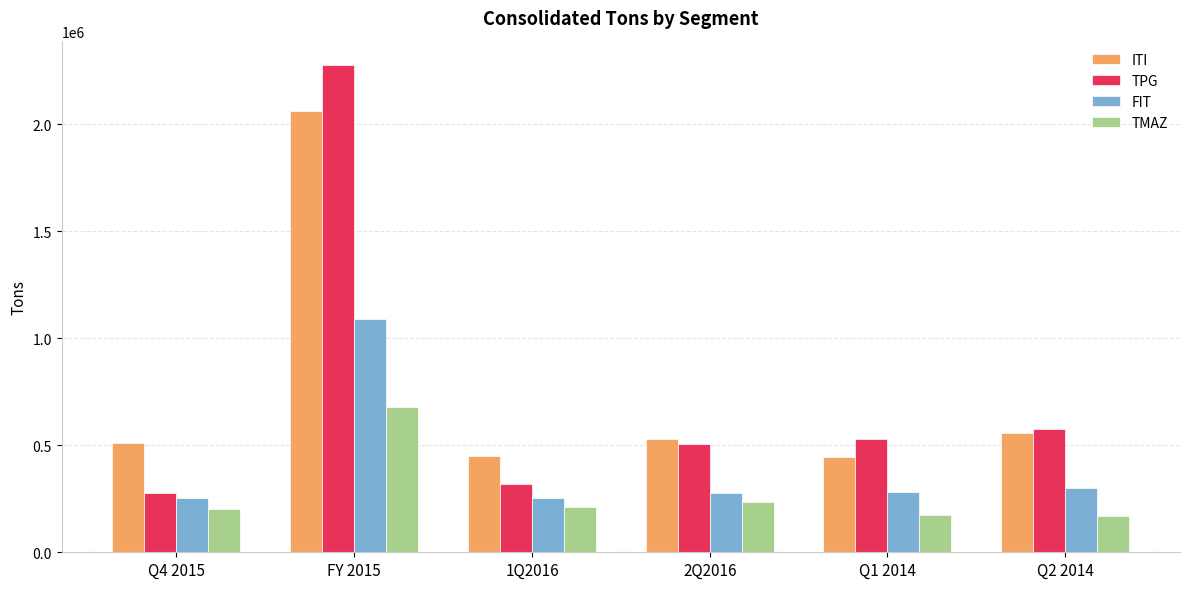

At Q1 2014, list the series in order from smallest to largest.

TMAZ, FIT, ITI, TPG